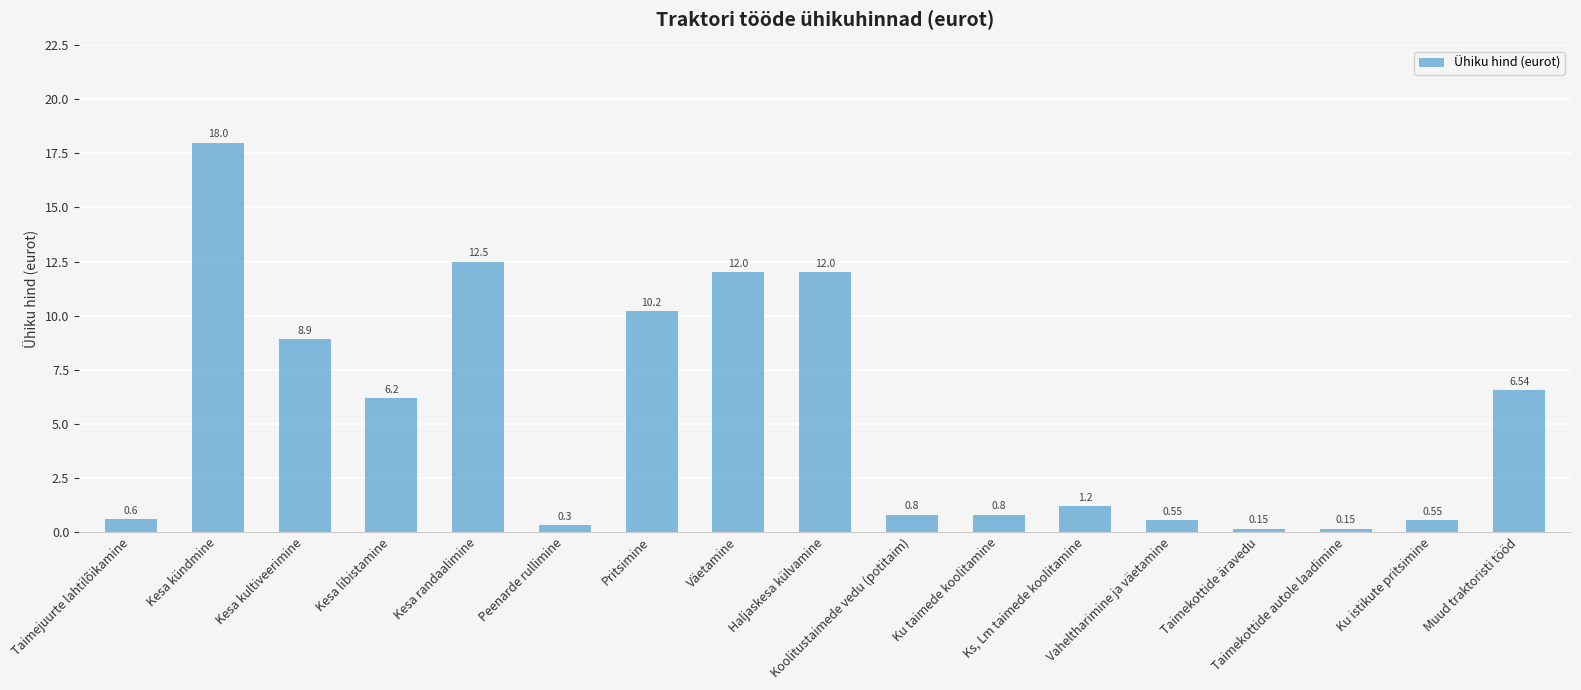

What is the sum of the values at Haljaskesa külvamine and Kesa kündmine?

30.0